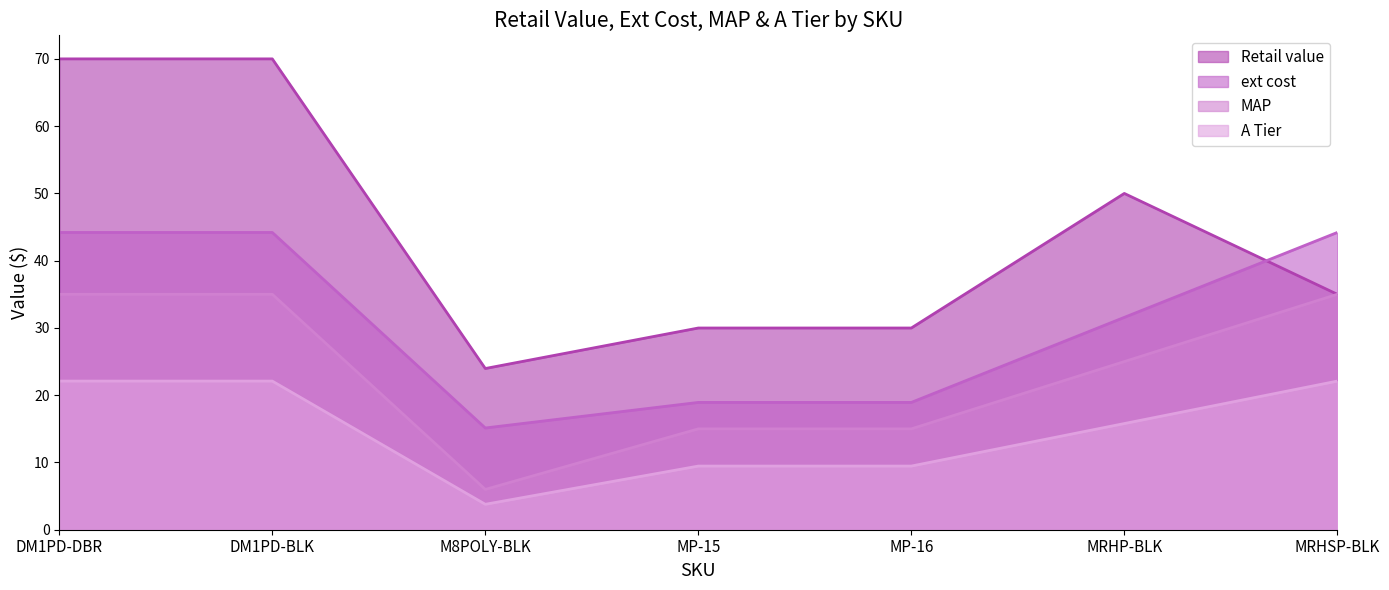

What is the label of the 5th point from the left?

MP-16